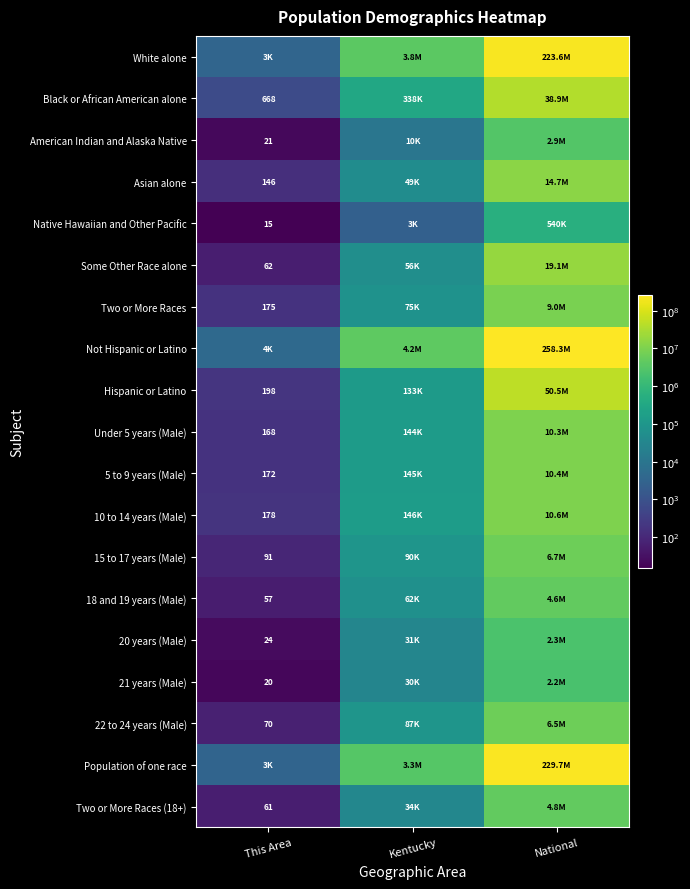

The value of Two or More Races (18+) at This Area is 80. True or false?

False